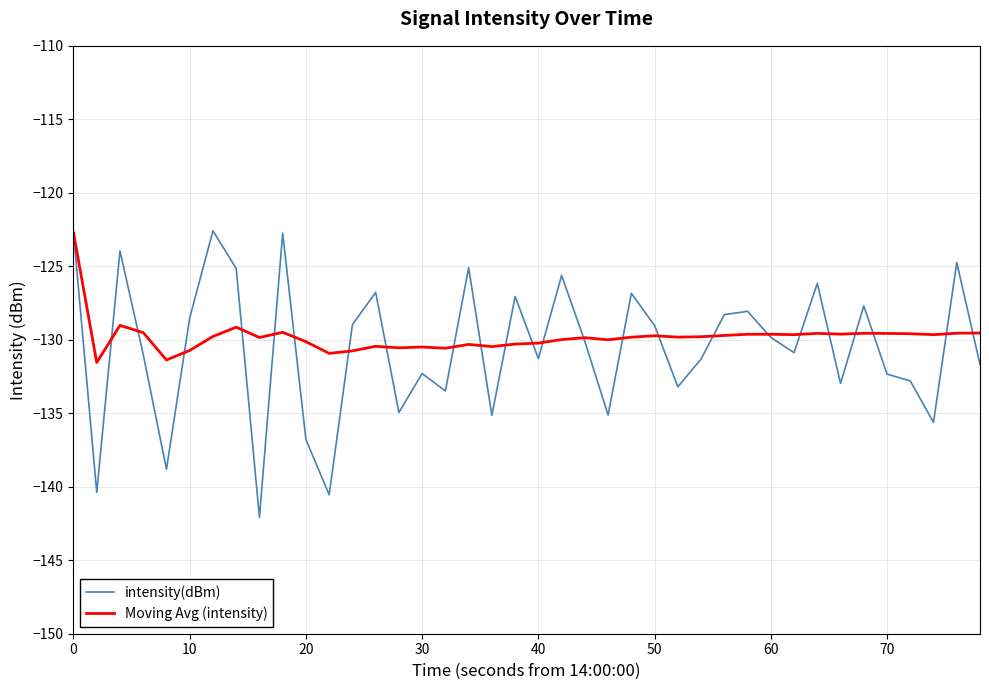

What is the greatest value displayed?

-122.6